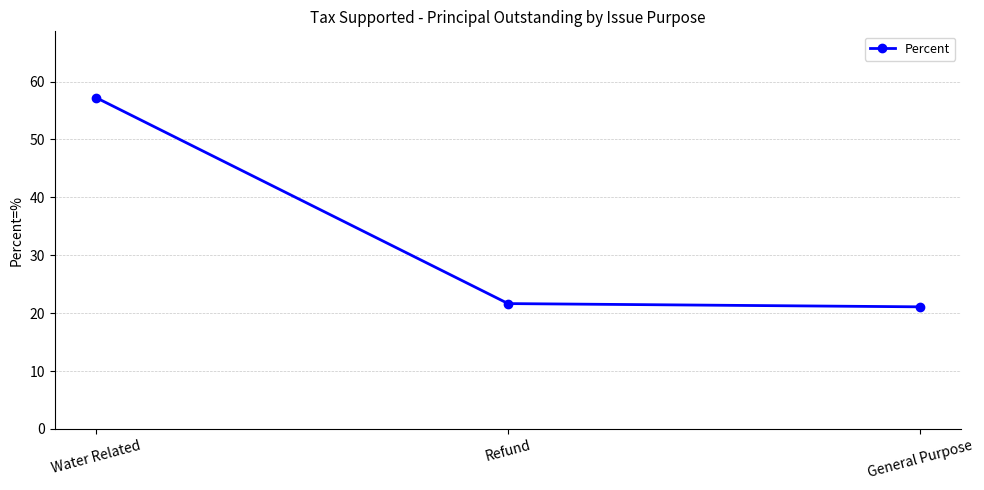

Is it true that the value at General Purpose is 21.1?

True